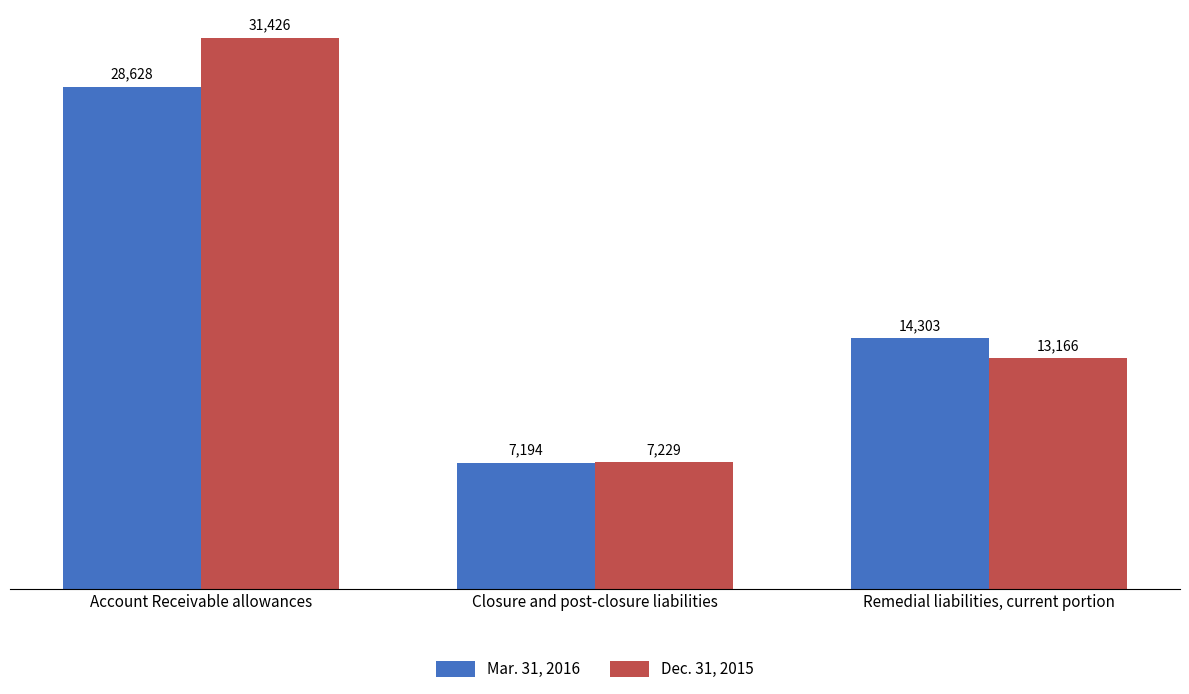

Which series has the largest total across all categories?

Dec. 31, 2015